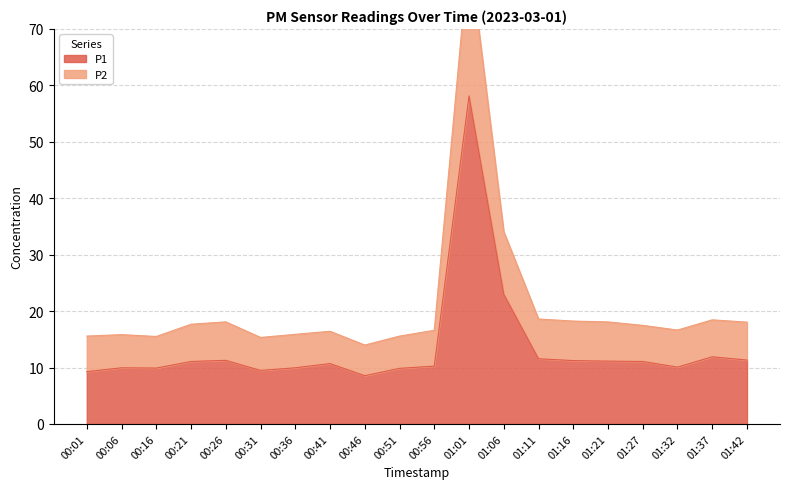

How many values in the P1 series are below 11?

10